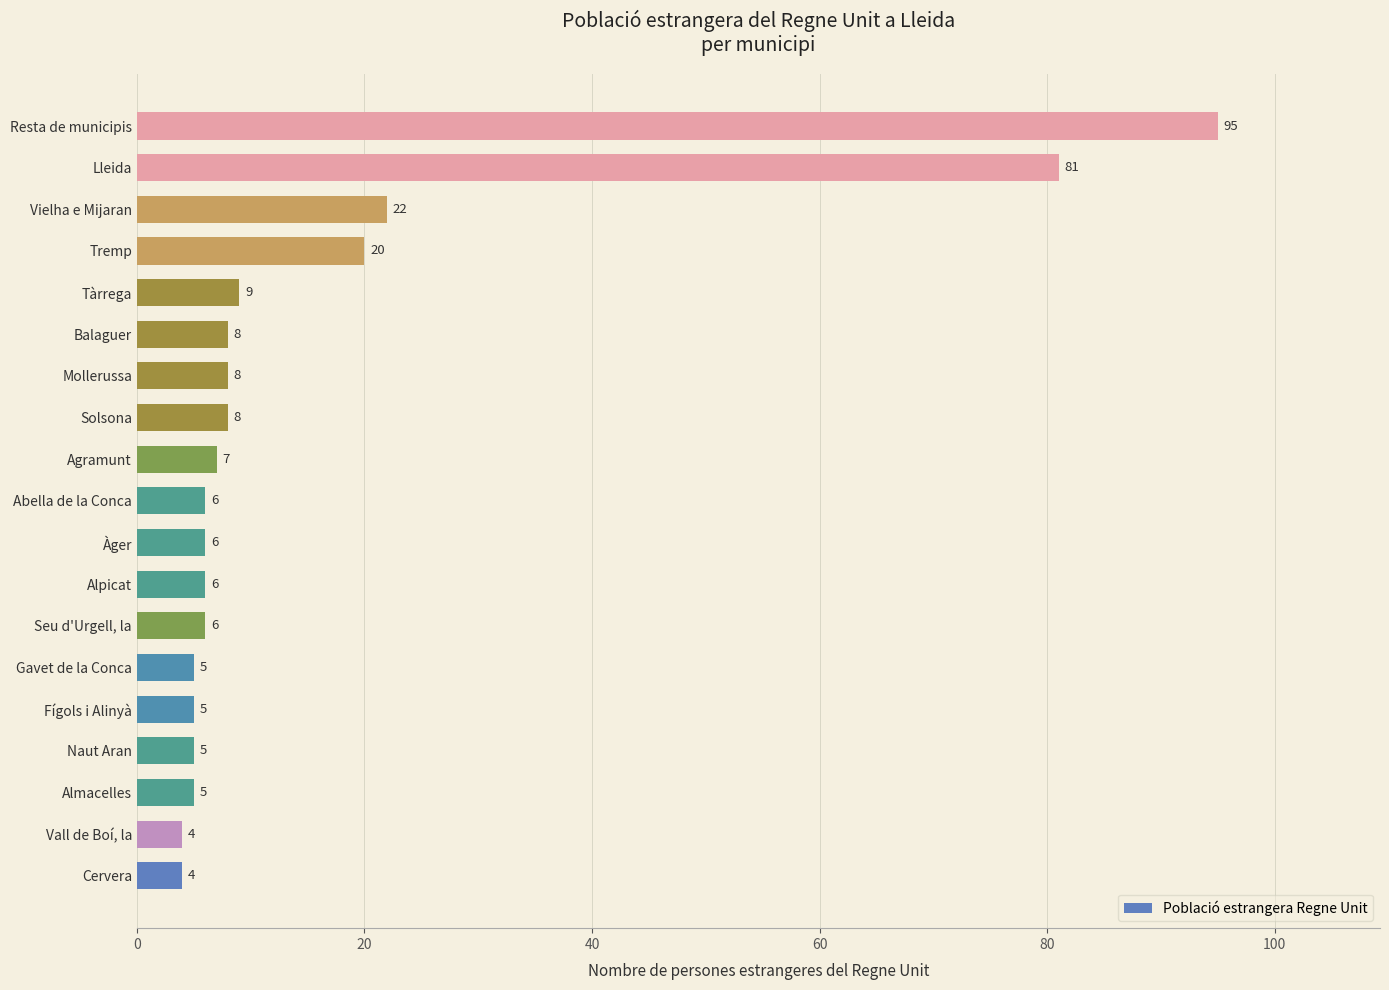

How many distinct data groups are displayed?

1